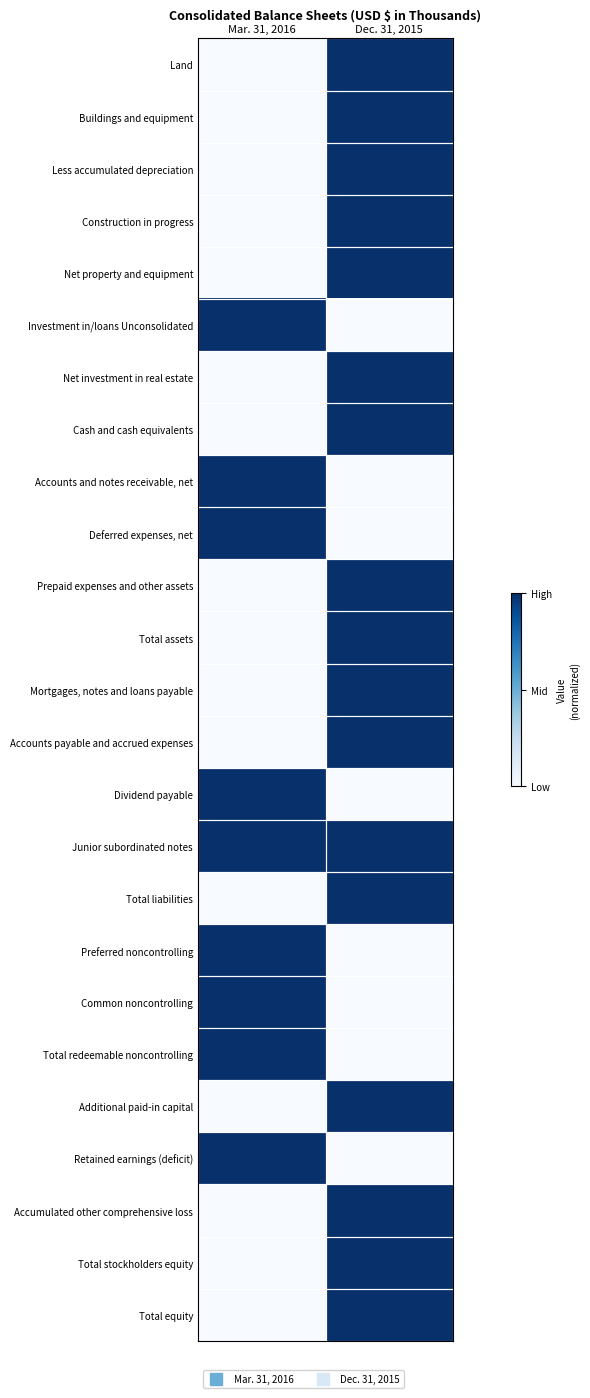

Rank the series at Mar. 31, 2016 from lowest to highest value.

Land, Buildings and equipment, Less accumulated depreciation, Construction in progress, Net property and equipment, Net investment in real estate, Cash and cash equivalents, Prepaid expenses and other assets, Total assets, Mortgages, notes and loans payable, Accounts payable and accrued expenses, Total liabilities, Additional paid-in capital, Accumulated other comprehensive loss, Total stockholders equity, Total equity, Investment in/loans Unconsolidated, Accounts and notes receivable, net, Deferred expenses, net, Dividend payable, Junior subordinated notes, Preferred noncontrolling, Common noncontrolling, Total redeemable noncontrolling, Retained earnings (deficit)